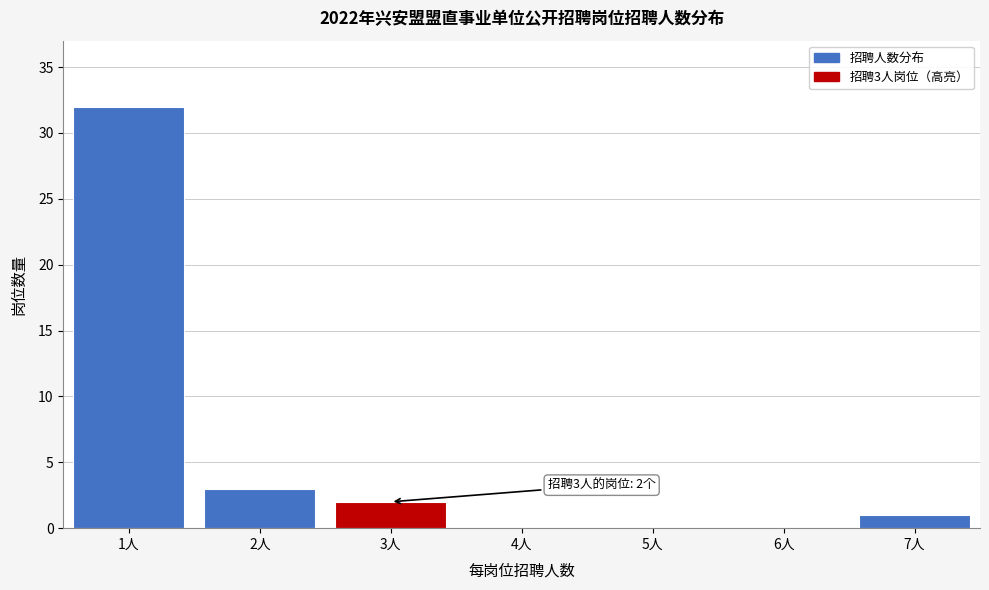

Reading left to right, what are all the values shown in this chart?

1人=32	2人=3	3人=2	4人=0	5人=0	6人=0	7人=1